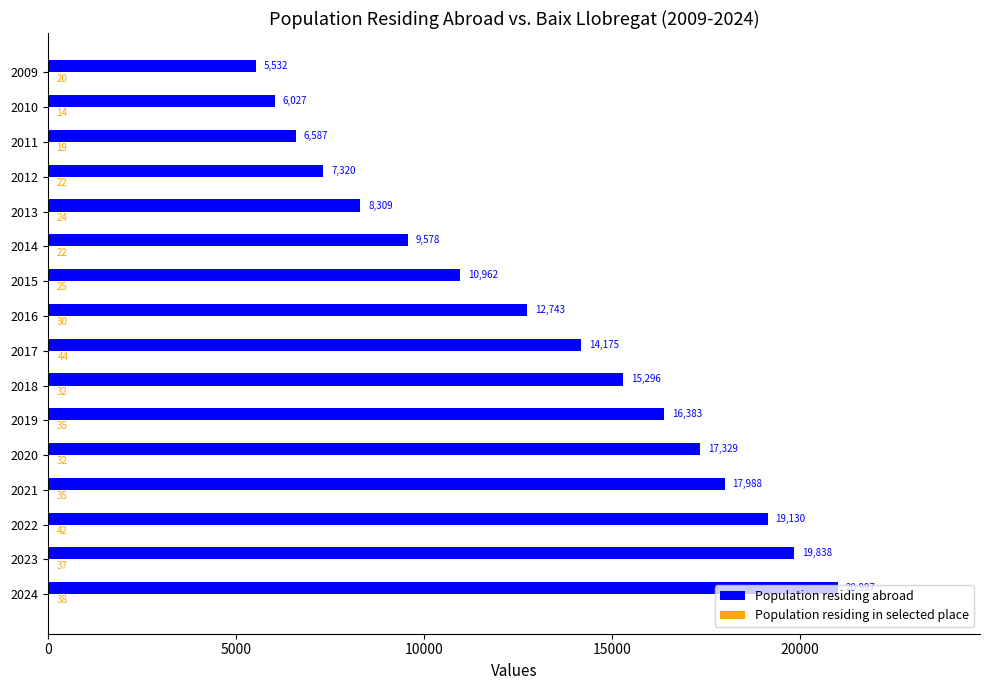

Which series changed the most between 2012 and 2011?

Population residing abroad